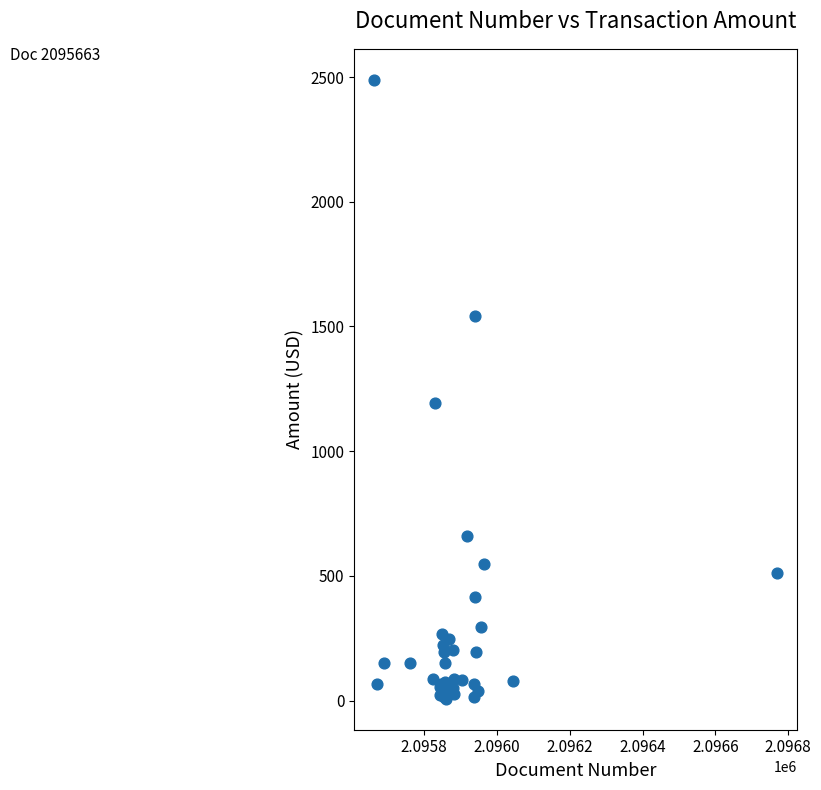

What Y value in the scatter plot is closest to 1248?

1193.0